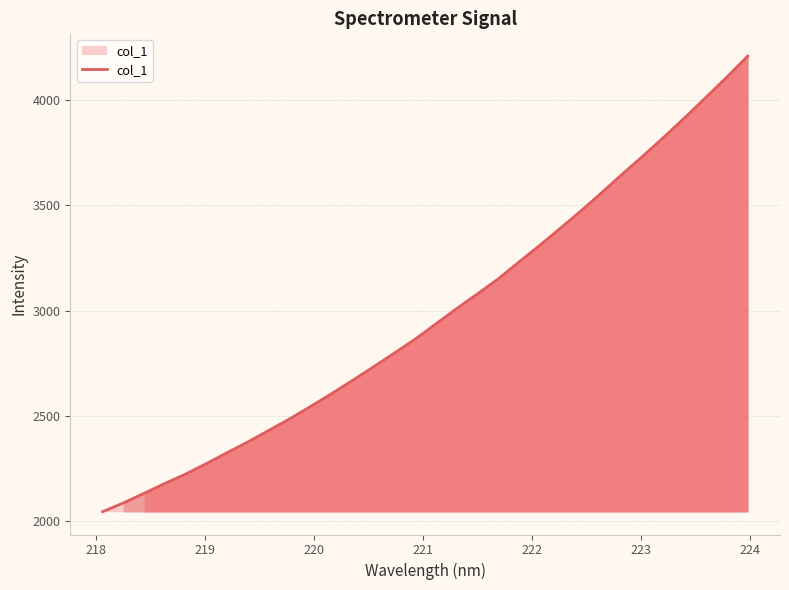

What is the minimum value shown in the chart?

2042.9